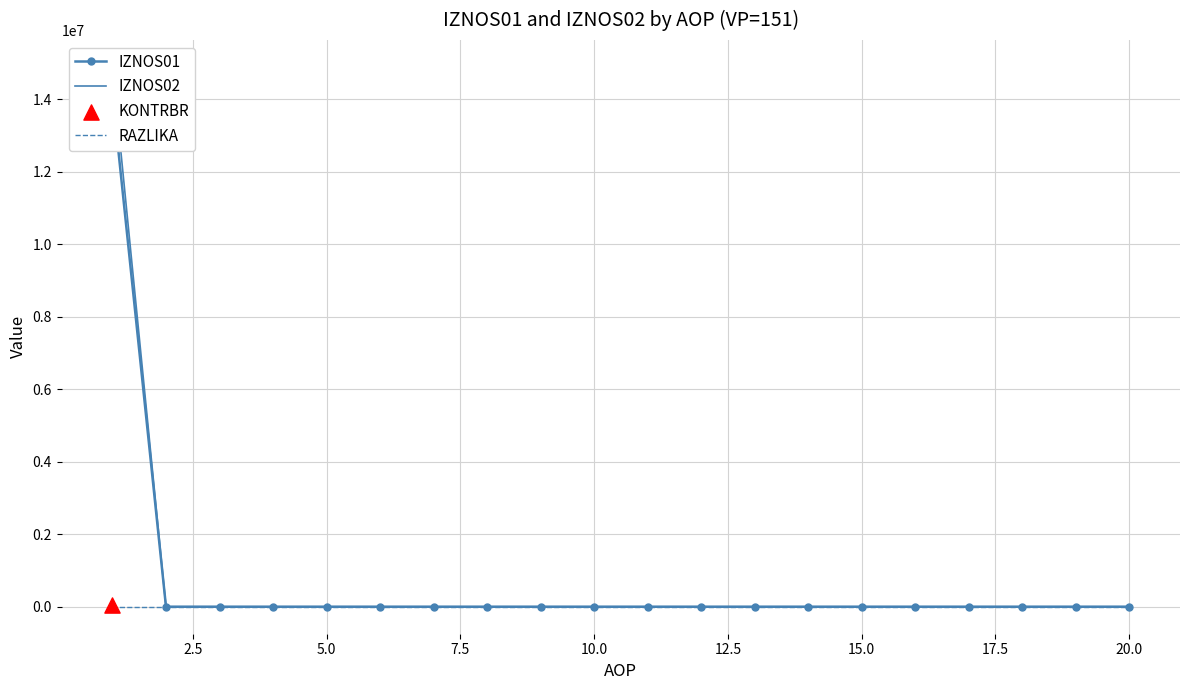

Which series has the widest spread of Y values?

IZNOS02